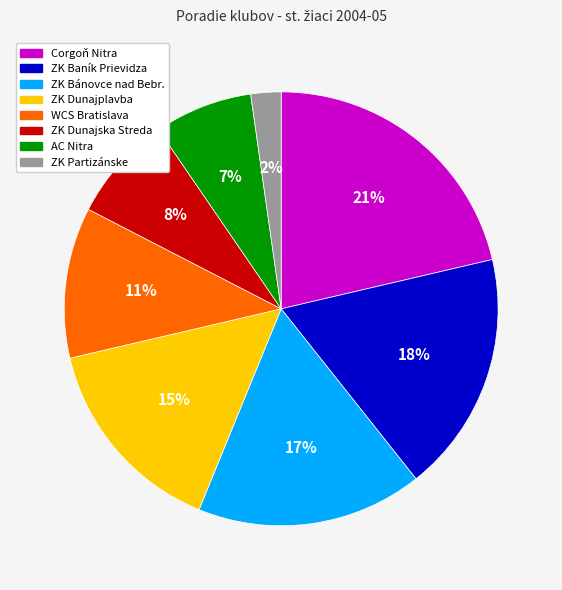

To the nearest percent, what percentage of the pie is Corgoň Nitra?

21%